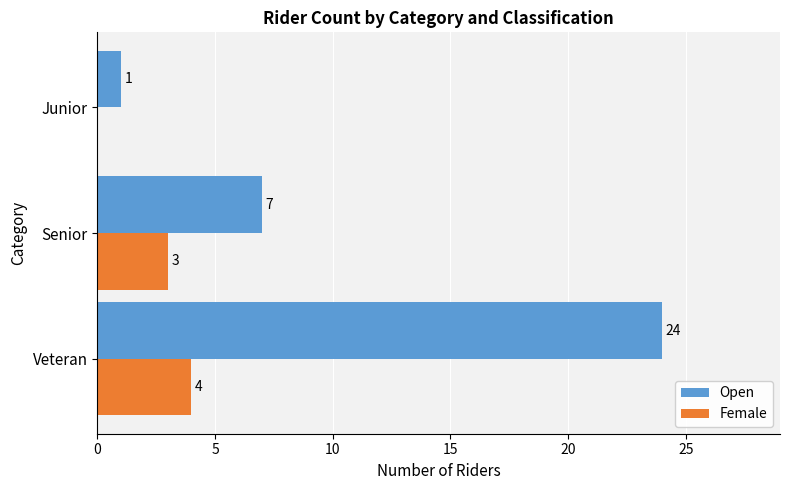

What are all the series names shown in the legend?

Open, Female